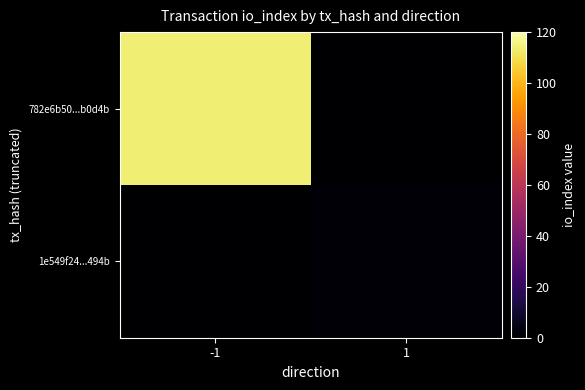

At how many categories does at least one series exceed 55?

1